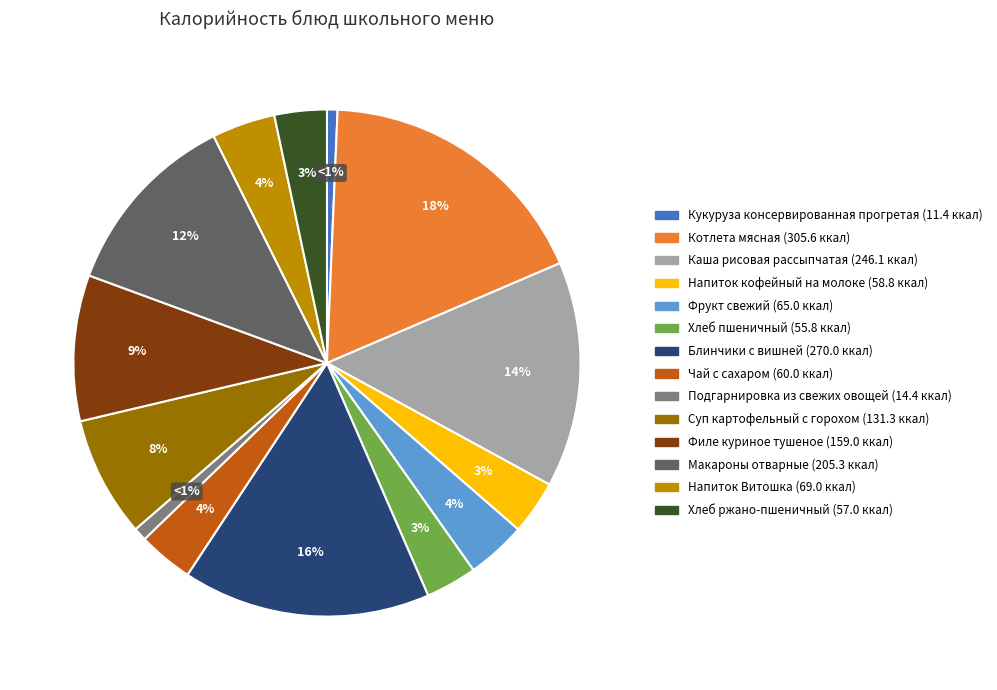

How many slices are in this pie chart?

14